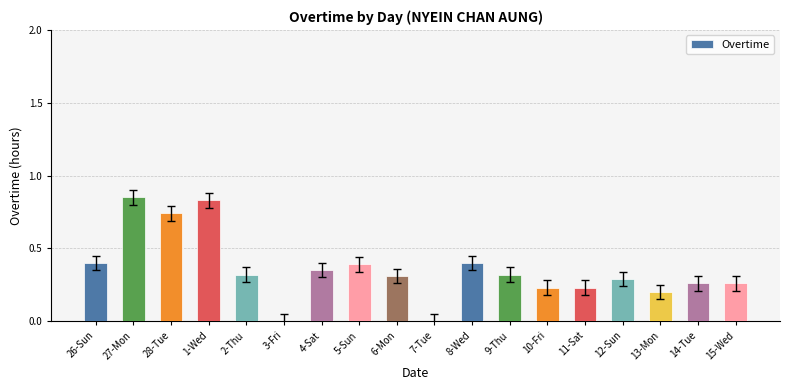

What is the change in value from 2-Thu to 15-Wed?

-0.1